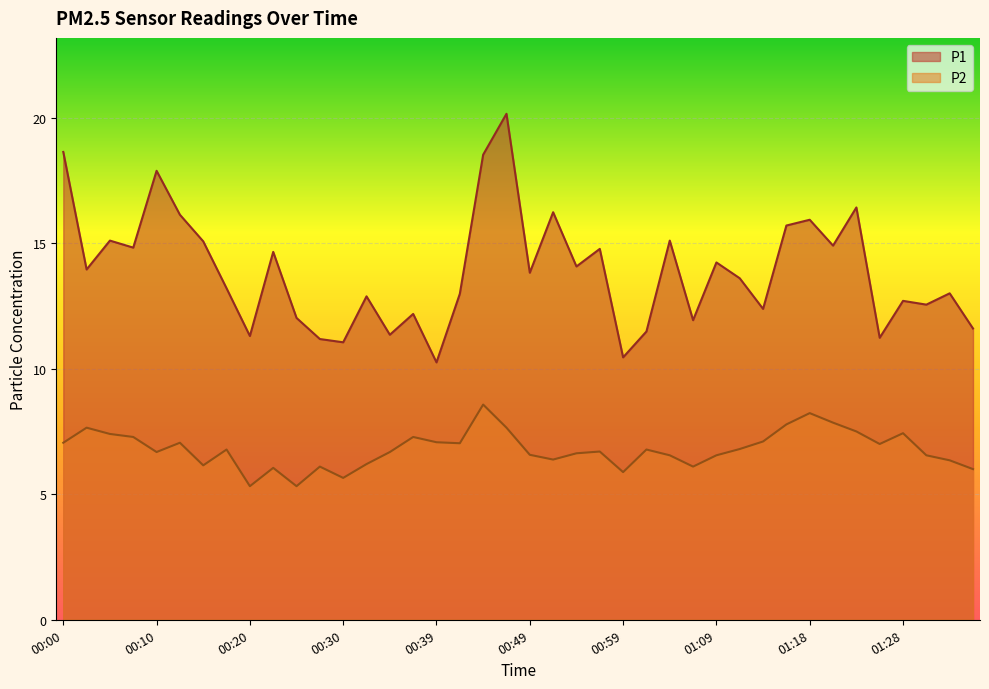

What is the sum of all P1 values?

555.4